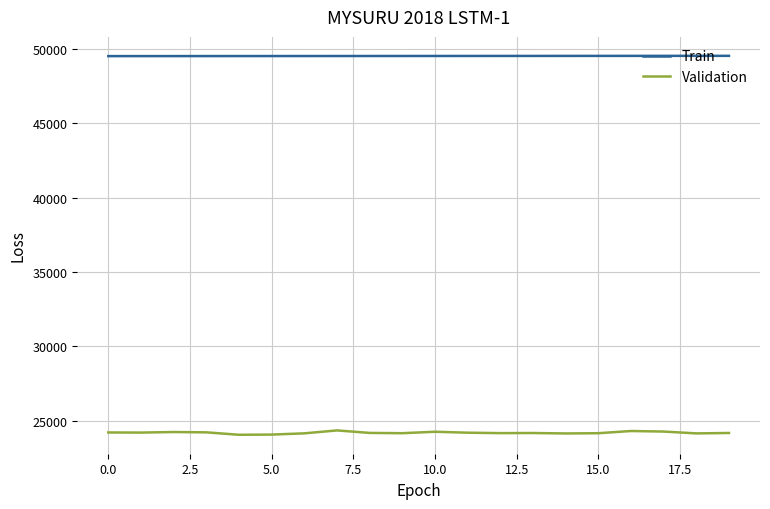

What is the lowest value of the Train series?

49530